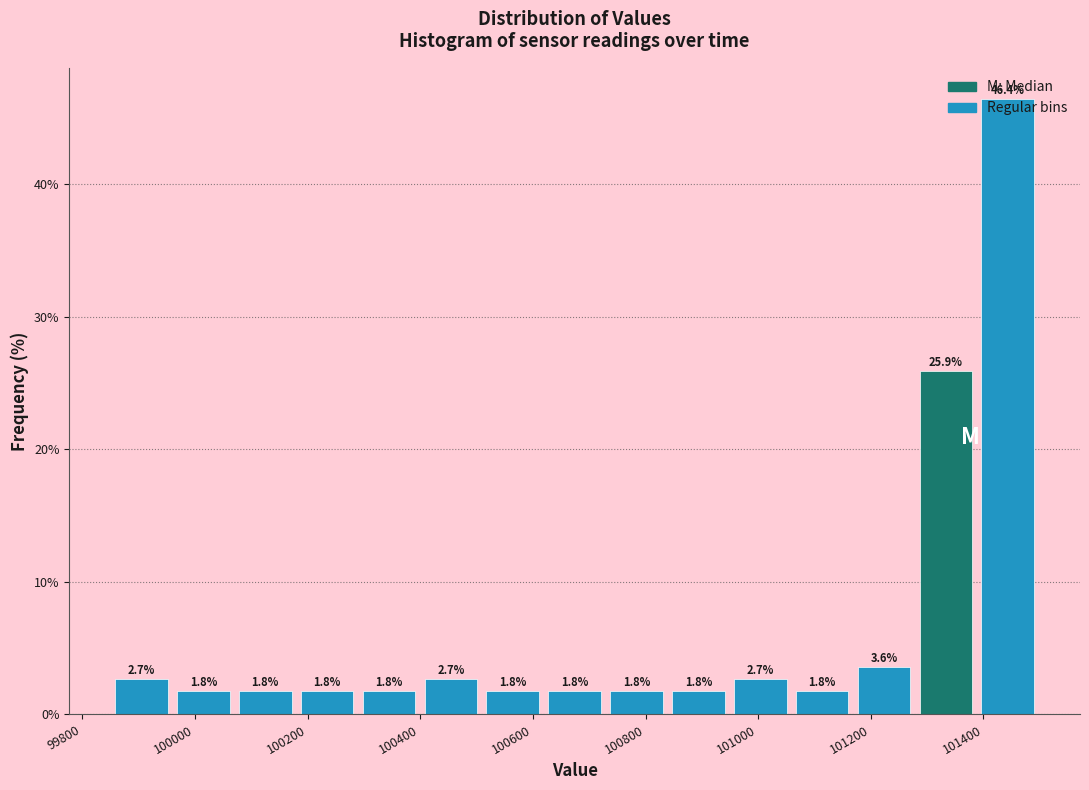

Reading left to right, list every bar in this chart as the range it spans on the x-axis followed by its height. The bar edges are not printed on the chart, so give them approximately, as read against the axis.

99860 to 99960: 2.7
99960 to 100060: 1.8
100060 to 100180: 1.8
100180 to 100280: 1.8
100280 to 100400: 1.8
100400 to 100500: 2.7
100500 to 100620: 1.8
100620 to 100720: 1.8
100720 to 100840: 1.8
100840 to 100940: 1.8
100940 to 101060: 2.7
101060 to 101160: 1.8
101160 to 101280: 3.6
101280 to 101380: 25.9
101380 to 101500: 46.4